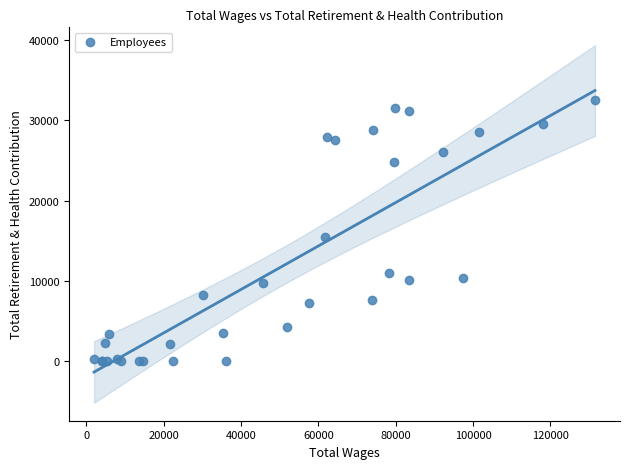

What Y value in the scatter plot is closest to 16289?

15478